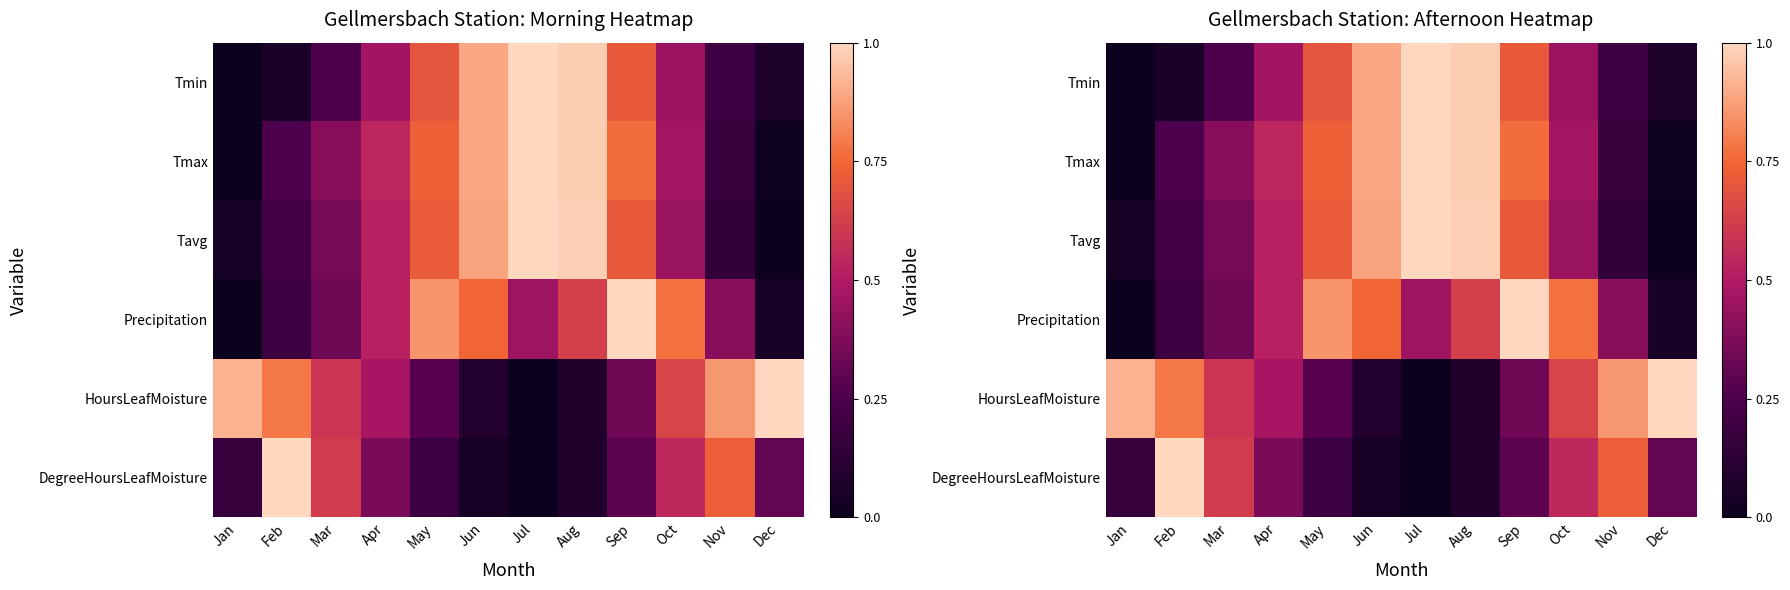

True or false: HoursLeafMoisture has a value of 0.2 at Jun.

False